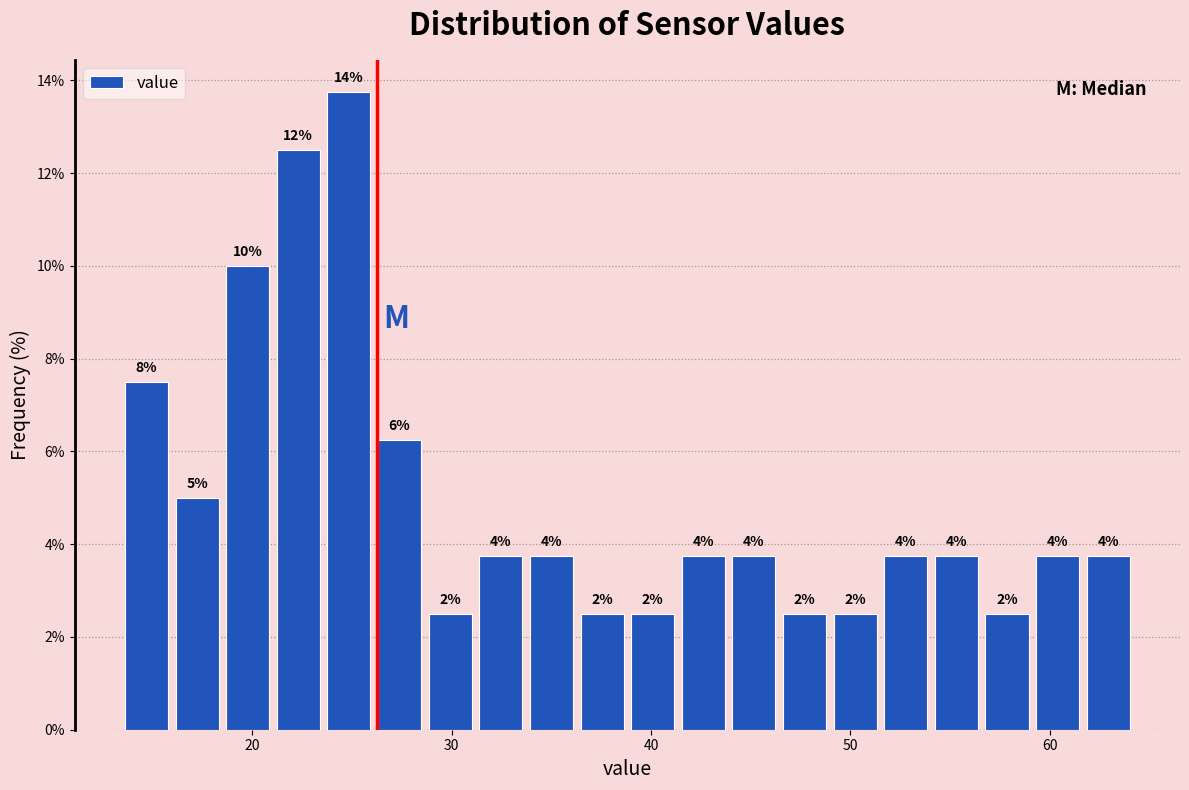

Around what value on the x-axis is the tallest bar? Give the approximate position of its centre, as read against the axis.

25